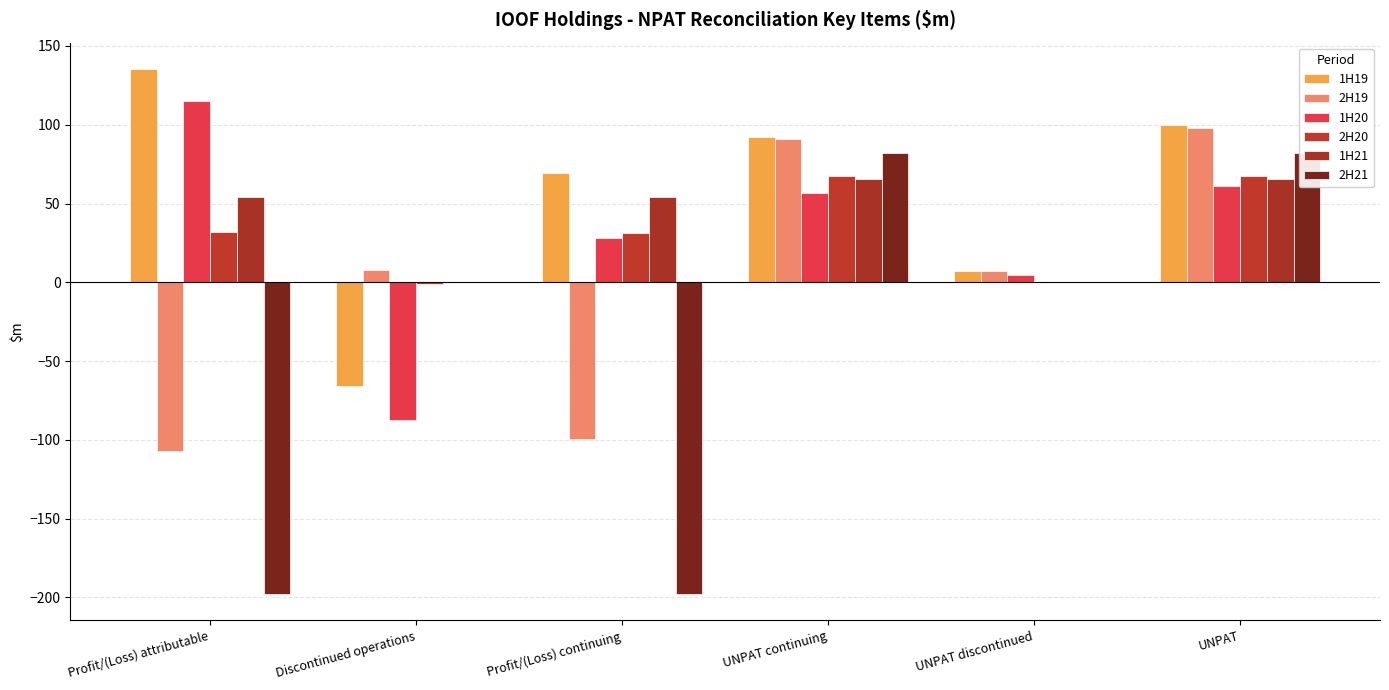

Is it true that 1H20 equals 56.5 at UNPAT continuing?

True